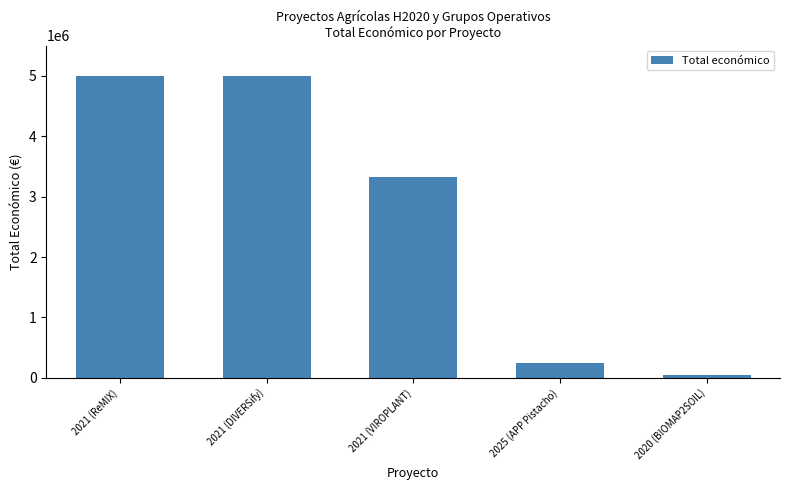

What is the sum of the values at 2021 (ReMIX) and 2025 (APP Pistacho)?

5239744